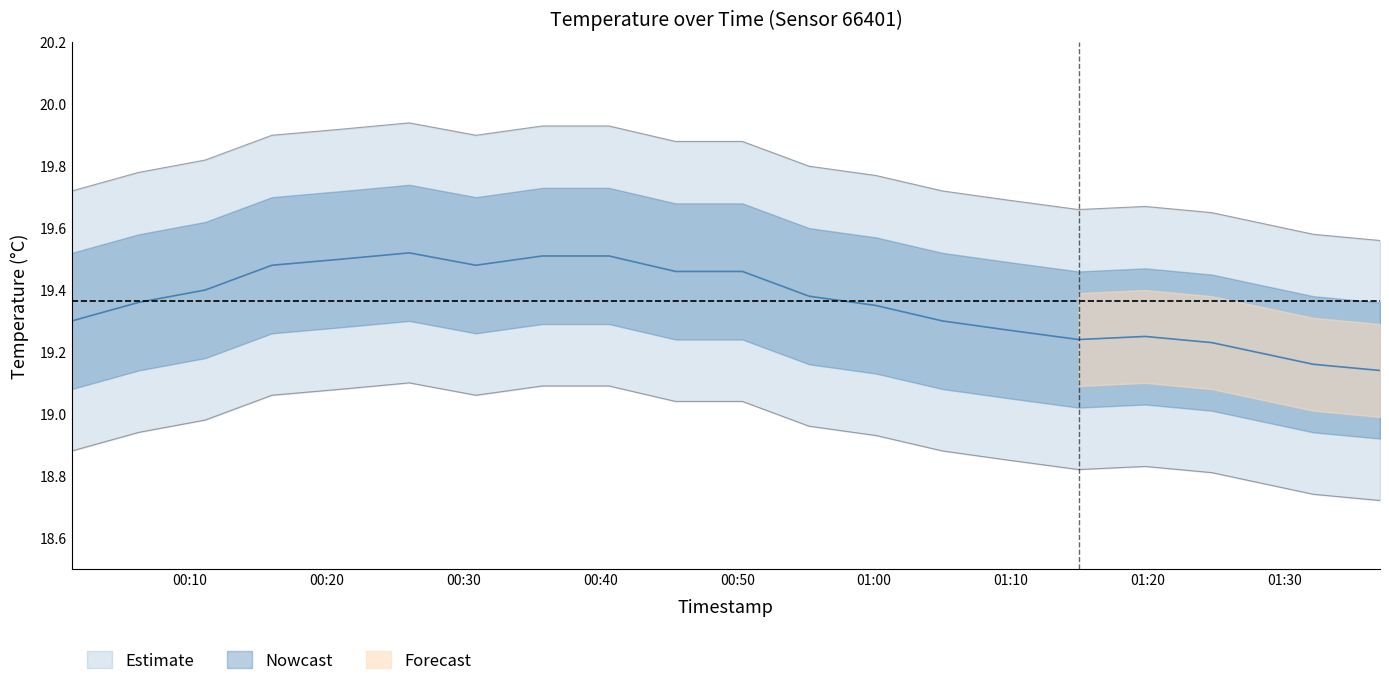

What is the difference between the highest and lowest values at 01:16?

0.8